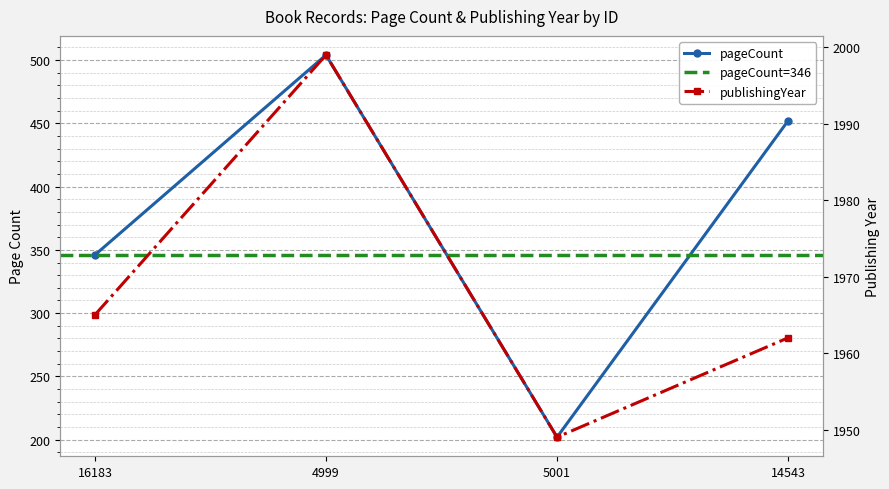

At which category does publishingYear reach its first local peak?

4999